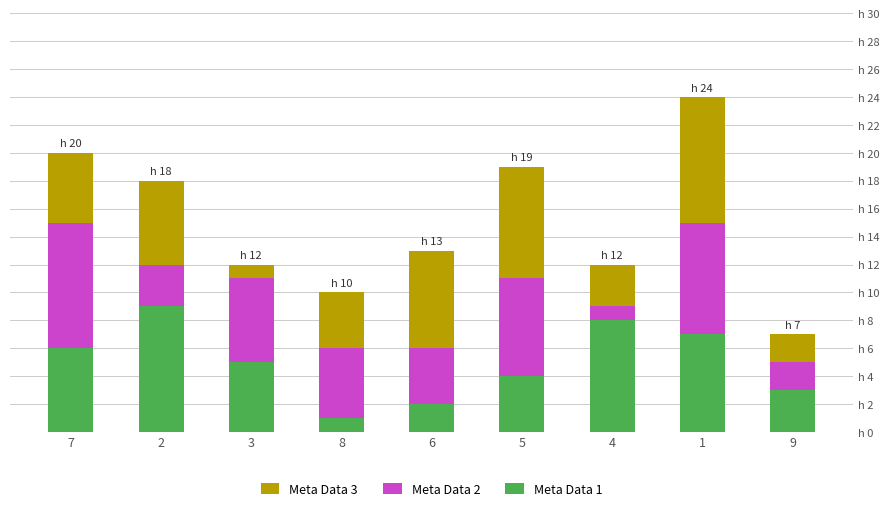

Rank the series by their maximum value, from lowest to highest.

Meta Data 1, Meta Data 2, Meta Data 3